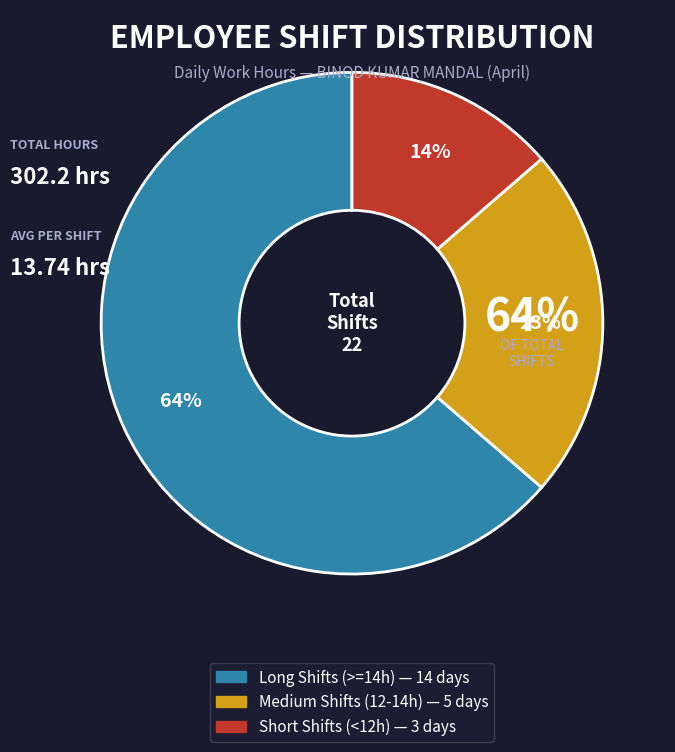

To the nearest percent, what is the difference between the largest and smallest slice percentages?

50%